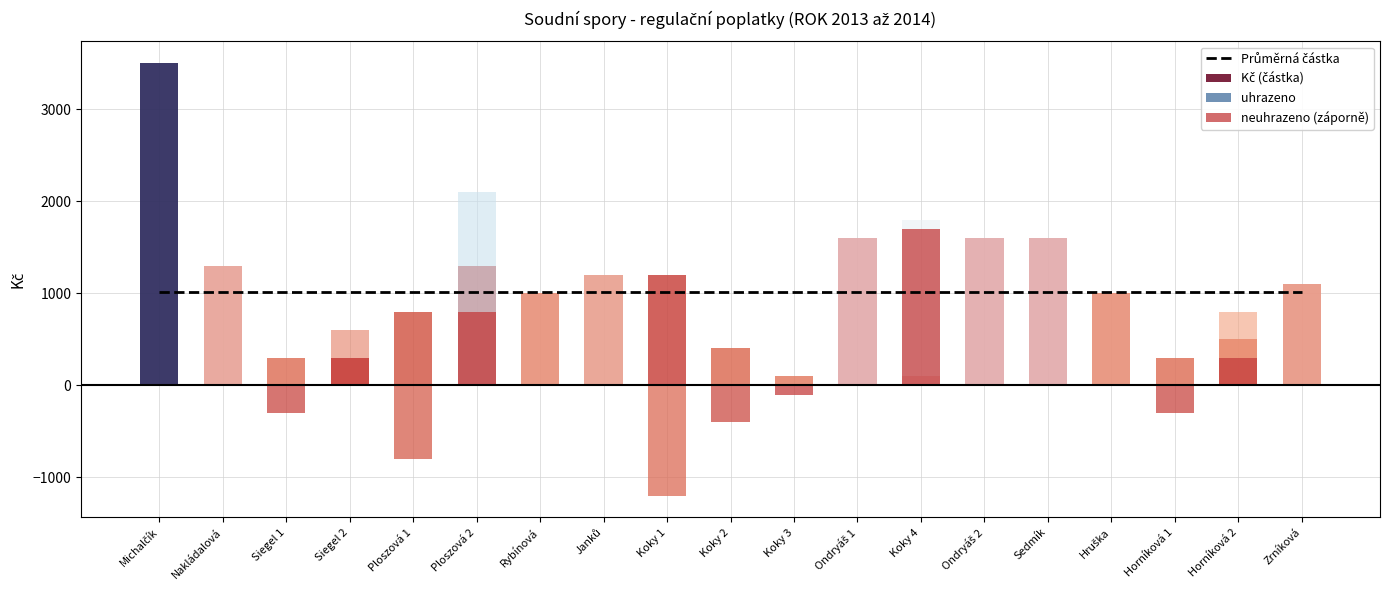

Reading left to right, transcribe all the data shown in this chart.

Průměrná částka: 1010.5	1010.5	1010.5	1010.5	1010.5	1010.5	1010.5	1010.5	1010.5	1010.5	1010.5	1010.5	1010.5	1010.5	1010.5	1010.5	1010.5	1010.5	1010.5
Kč (částka): 3500.0	1300.0	300.0	300.0	800.0	1300.0	1000.0	1200.0	1200.0	400.0	100.0	1600.0	100.0	1600.0	1600.0	1000.0	300.0	500.0	1100.0
uhrazeno: 3500.0	1300.0	0.0	600.0	0.0	2100.0	1000.0	1200.0	0.0	0.0	0.0	1600.0	1800.0	1600.0	1600.0	1000.0	0.0	800.0	1100.0
neuhrazeno (záporně): 0.0	0.0	-300.0	300.0	-800.0	800.0	0.0	0.0	-1200.0	-400.0	-100.0	0.0	1700.0	0.0	0.0	0.0	-300.0	300.0	0.0